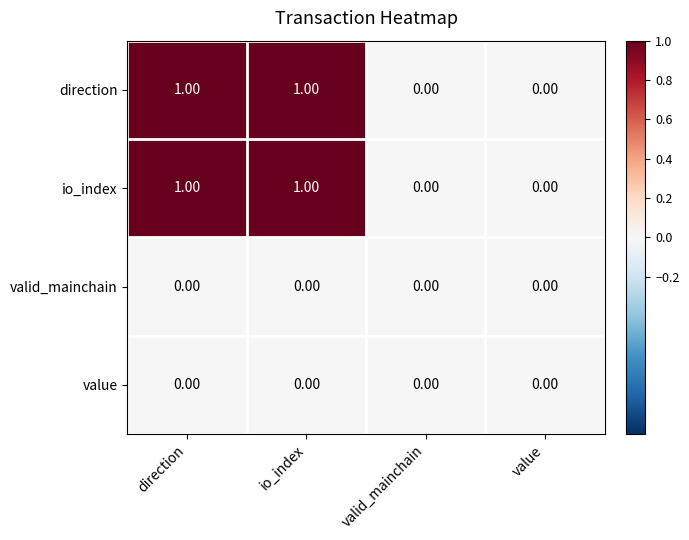

How many series are shown in this chart?

4